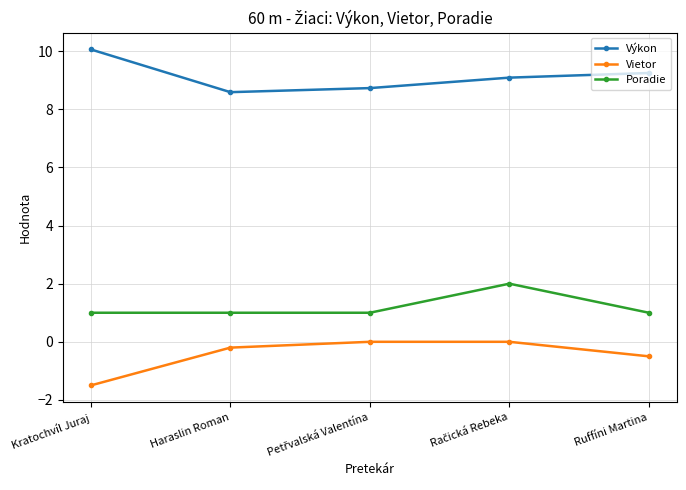

Rank the series by their maximum value, from highest to lowest.

Výkon, Poradie, Vietor